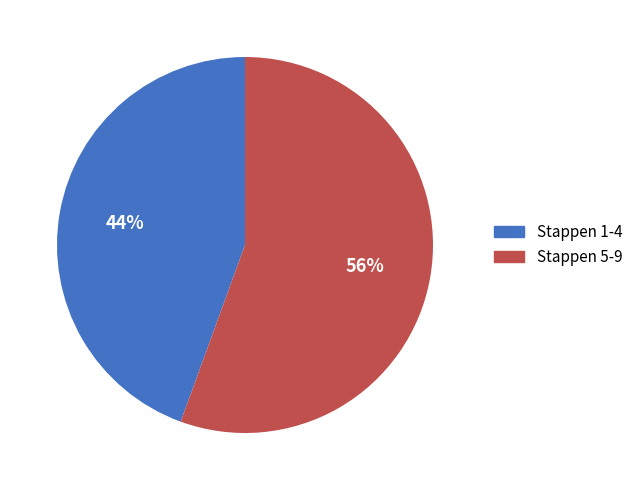

Does any single category account for the majority?

Yes